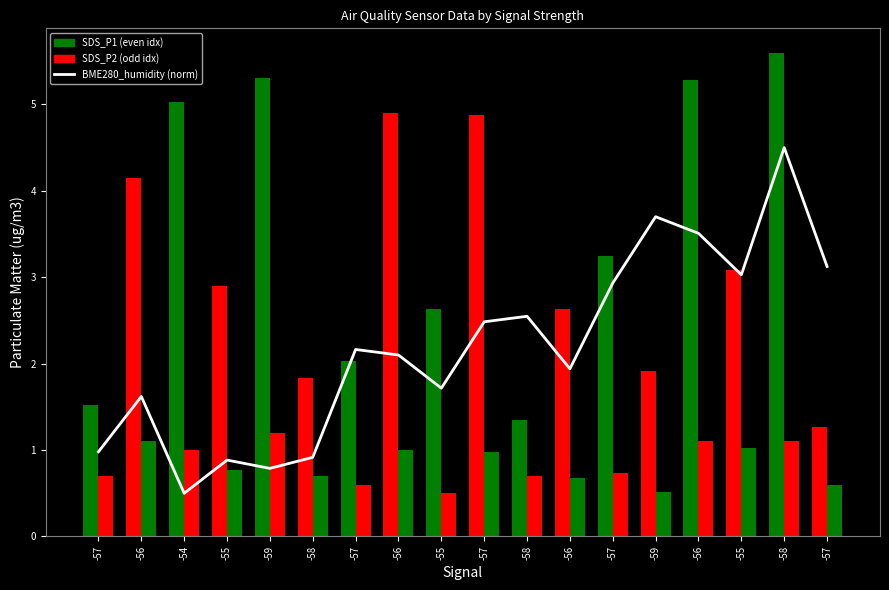

The chart shows a value of 2.5 at -57. True or false?

True